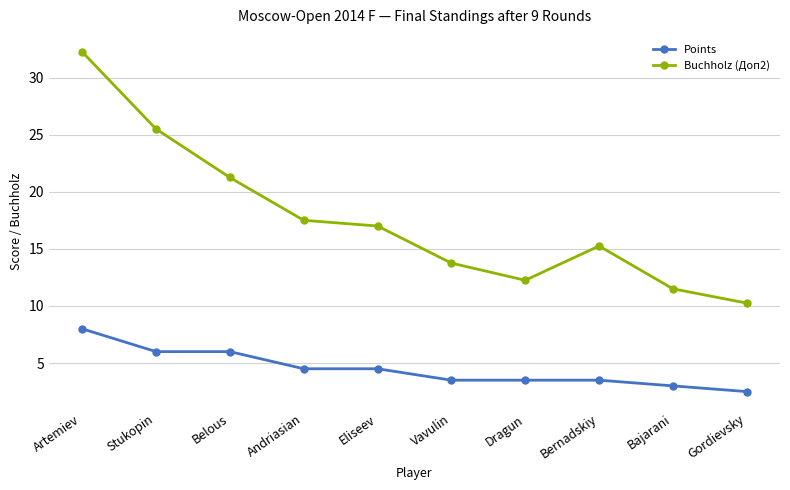

Is it true that Buchholz (Доп2) equals 6.5 at Bernadskiy?

False